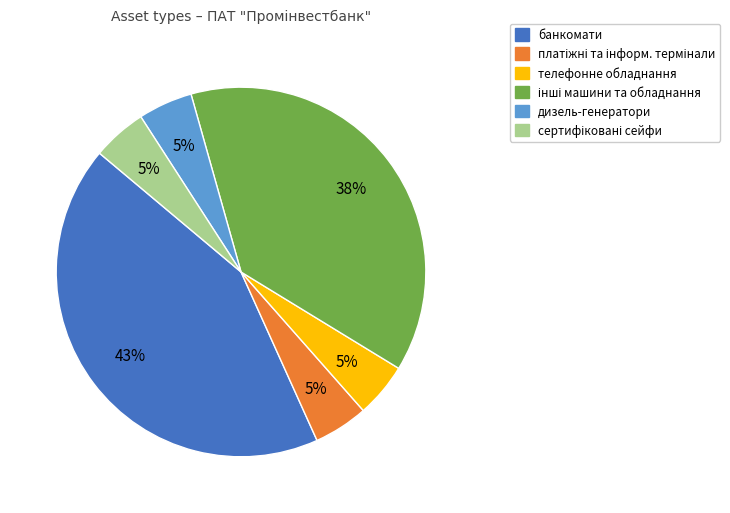

To the nearest percent, what is the difference between the largest and smallest slice percentages?

38%